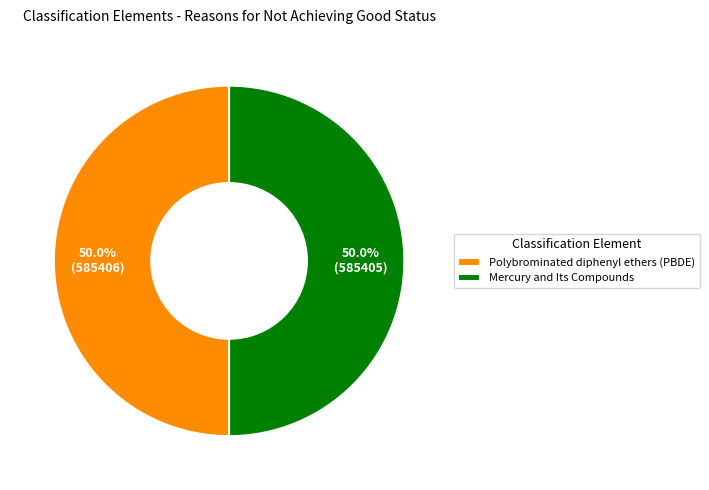

How much of the chart is everything except Polybrominated diphenyl ethers (PBDE)?

50.0%